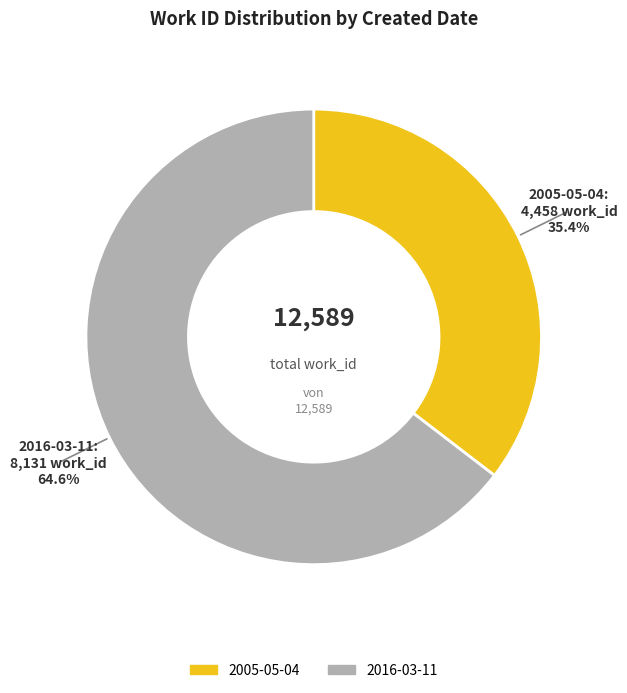

Is there any slice that represents more than half of the pie?

Yes